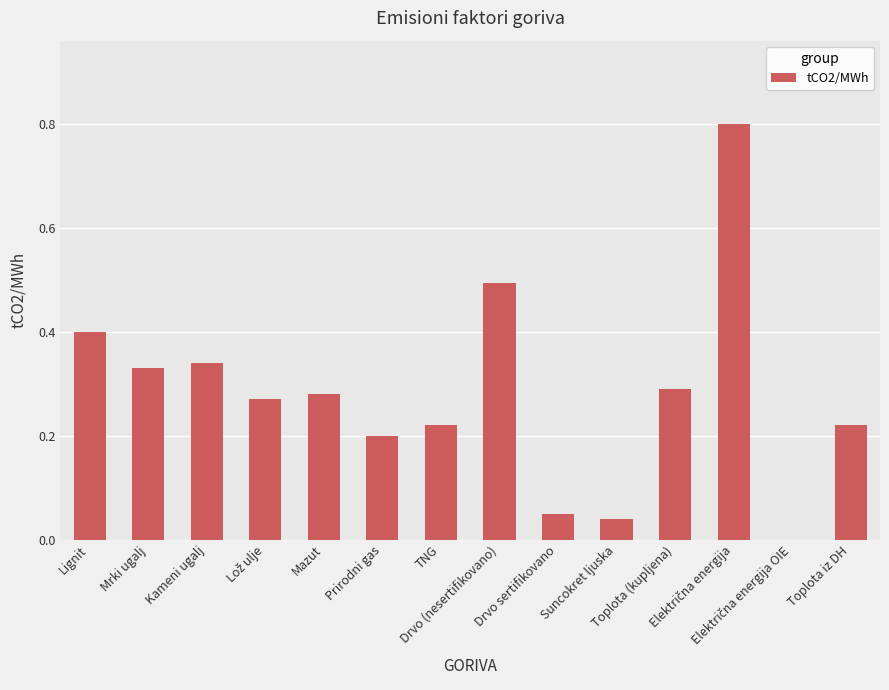

Count the number of data series in this chart.

1